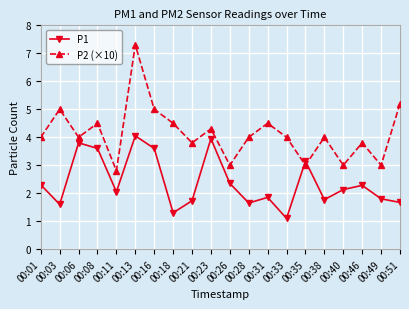

Which category has the highest value in the P1 series?

00:13